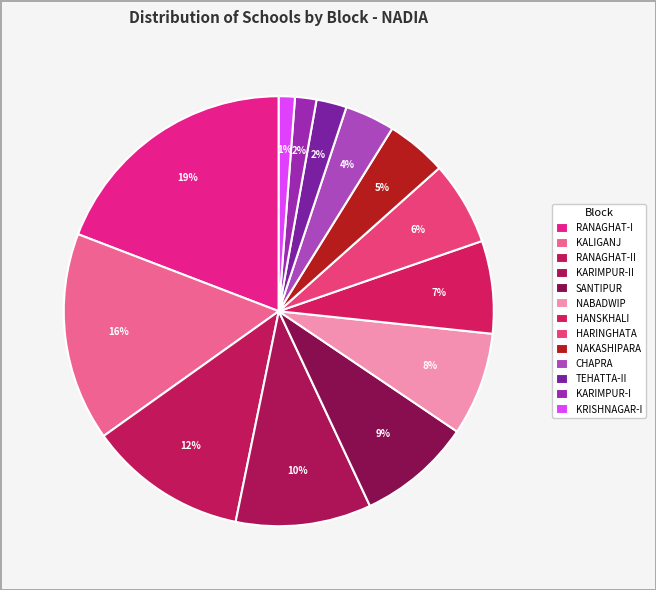

Which has a higher value, KALIGANJ or RANAGHAT-II?

KALIGANJ